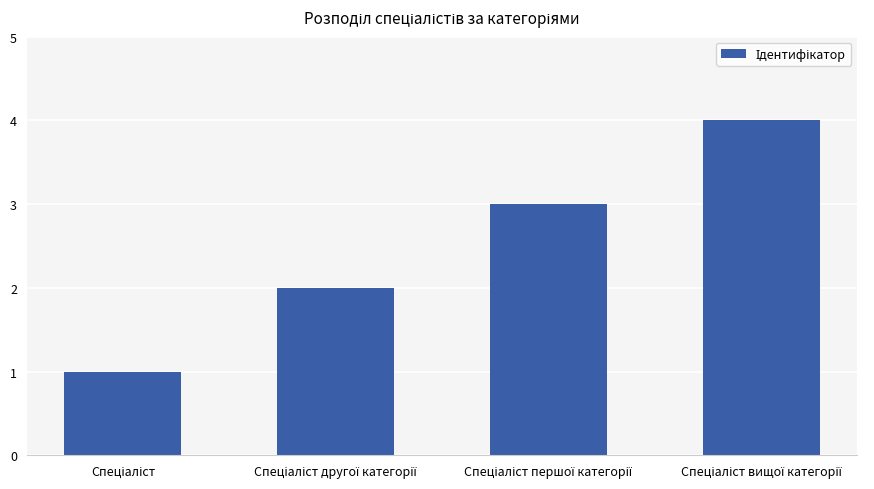

Count the number of data series in this chart.

1